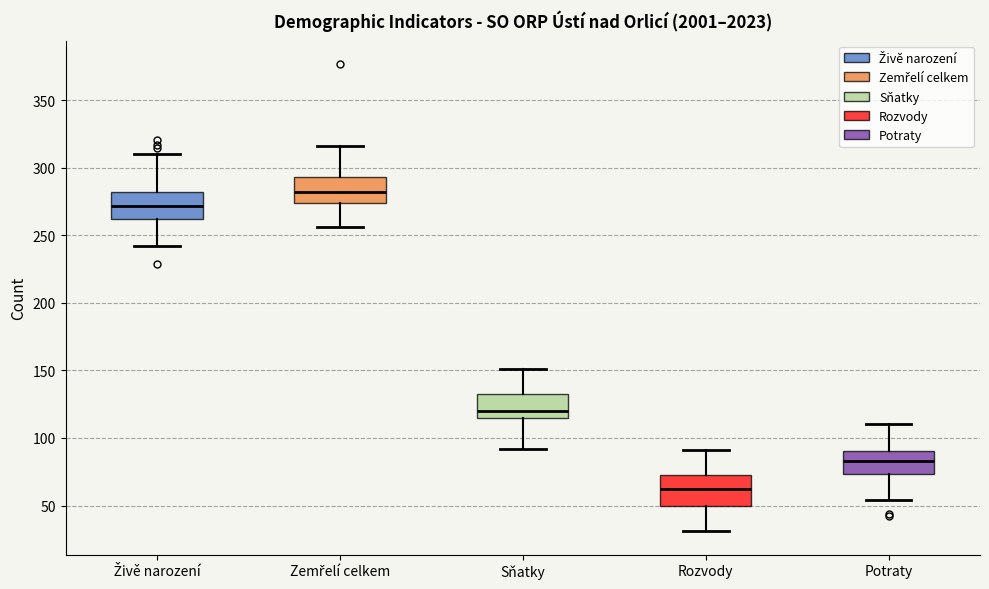

Which box's median line is the lowest?

Rozvody